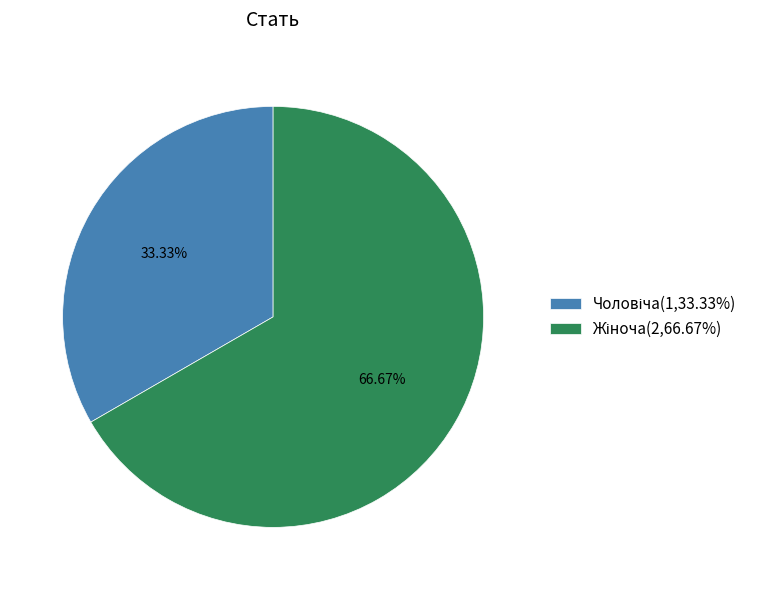

Does any single category account for the majority?

Yes